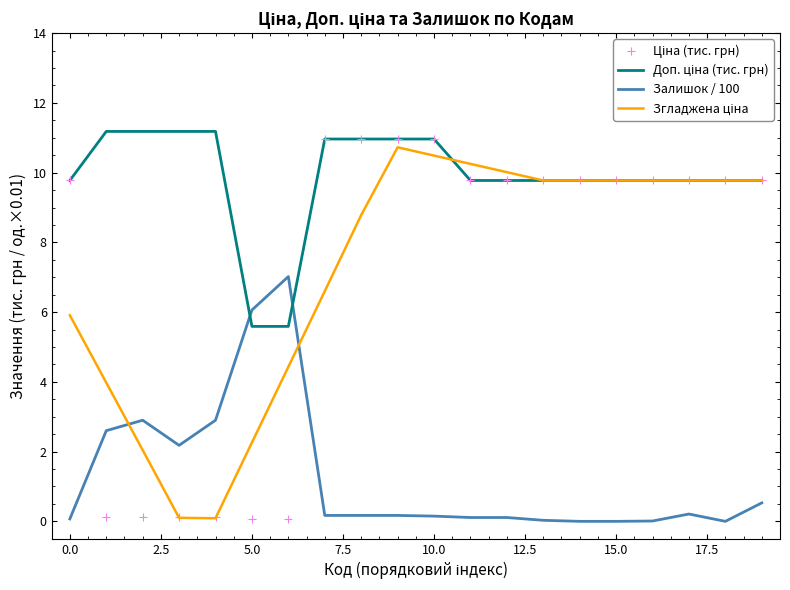

What is the total value across all series at 10?

32.6